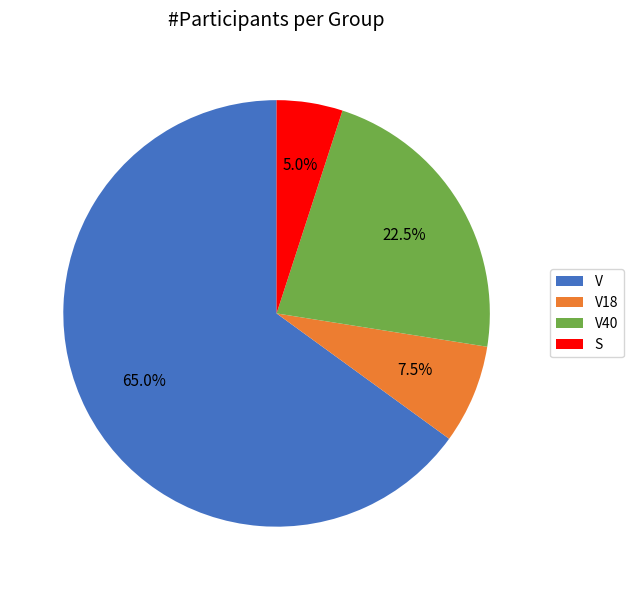

Between V40 and V18, which is larger?

V40